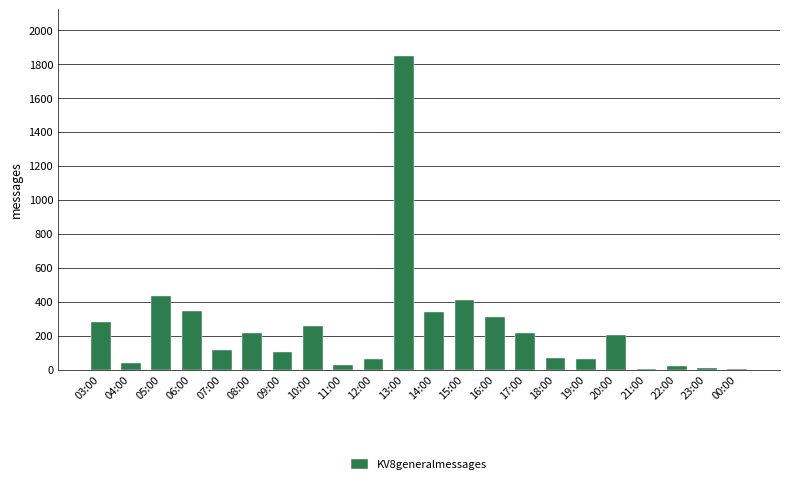

Between 04:00 and 03:00, which is larger?

03:00